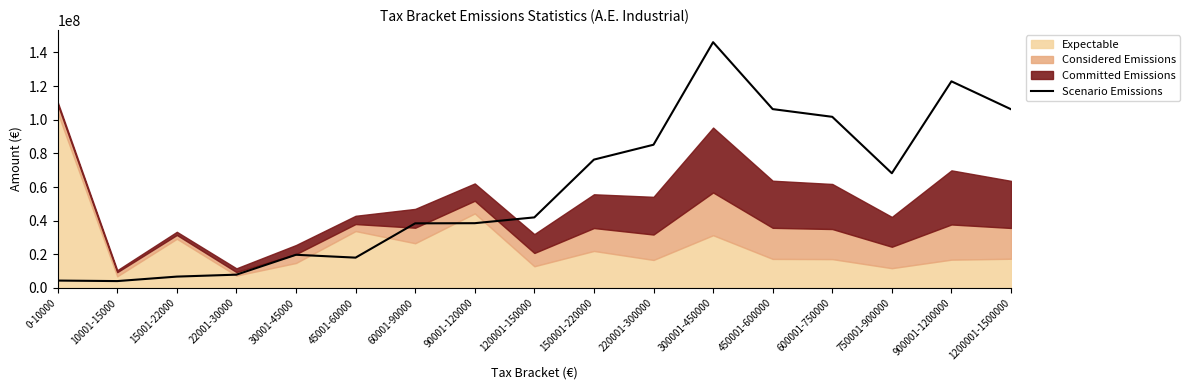

What is the sum of all values?

992638169